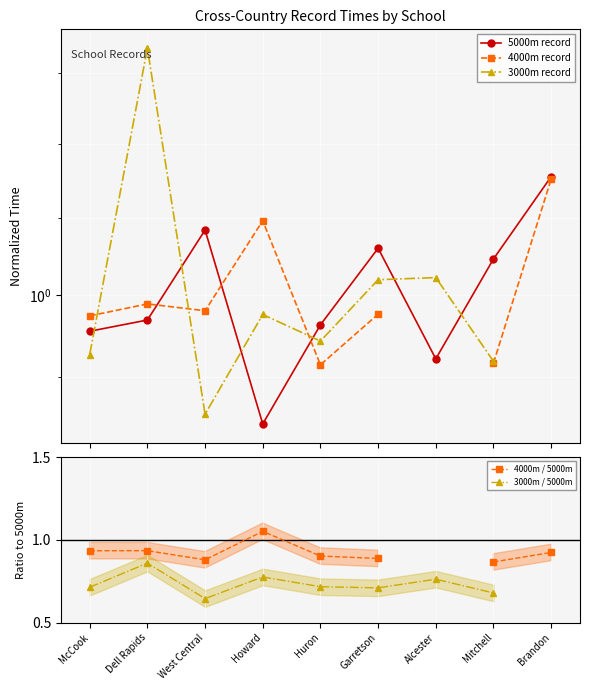

Which series changed the most between Dell Rapids and West Central?

3000m record